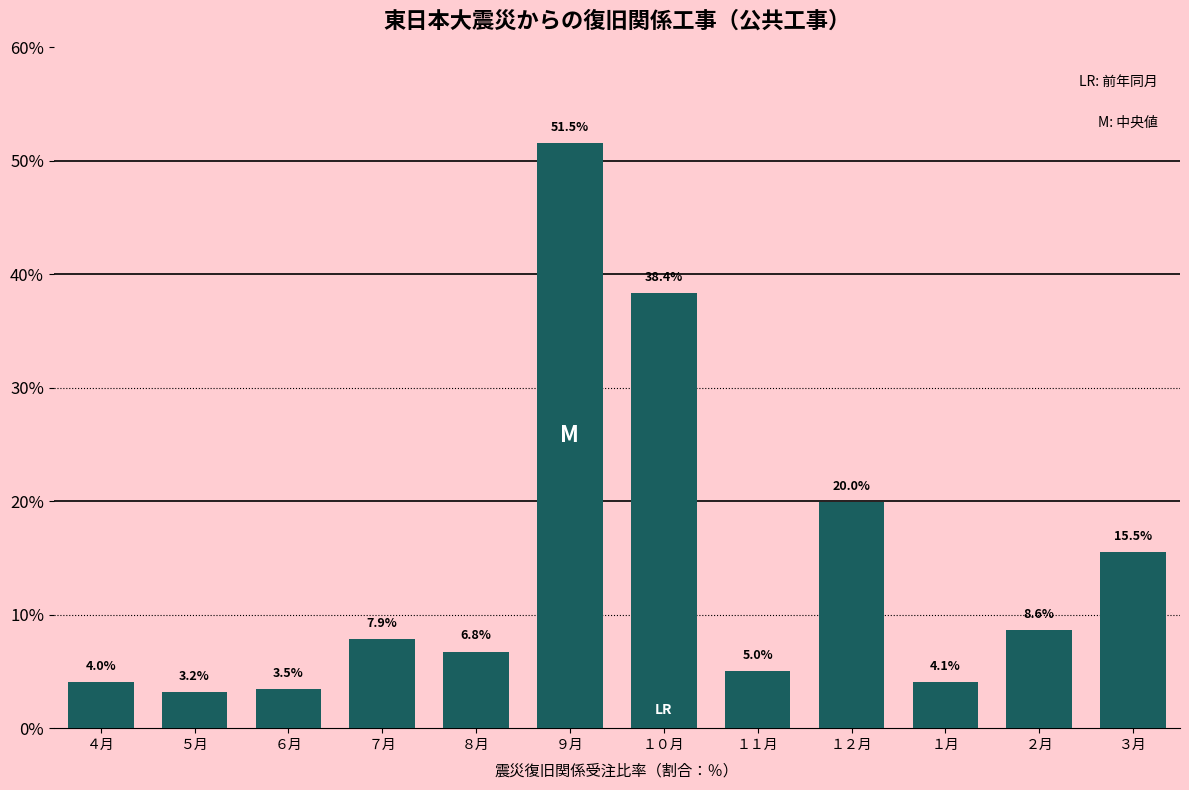

Reading left to right, what are all the values shown in this chart?

４月=4.0	５月=3.2	６月=3.5	７月=7.9	８月=6.8	９月=51.5	１０月=38.4	１１月=5.0	１２月=20.0	１月=4.1	２月=8.6	３月=15.5